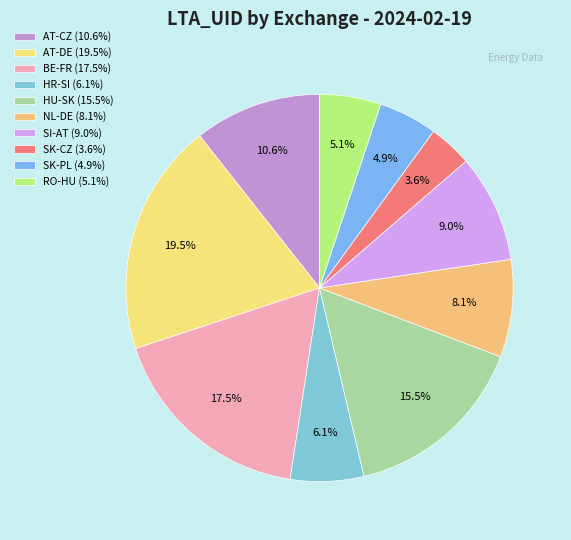

The AT-DE slice represents 19% of the pie. True or false?

True